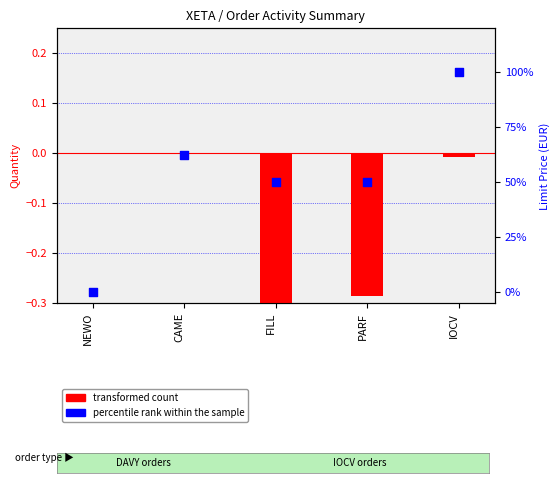

Which has a higher value, FILL or IOCV?

IOCV